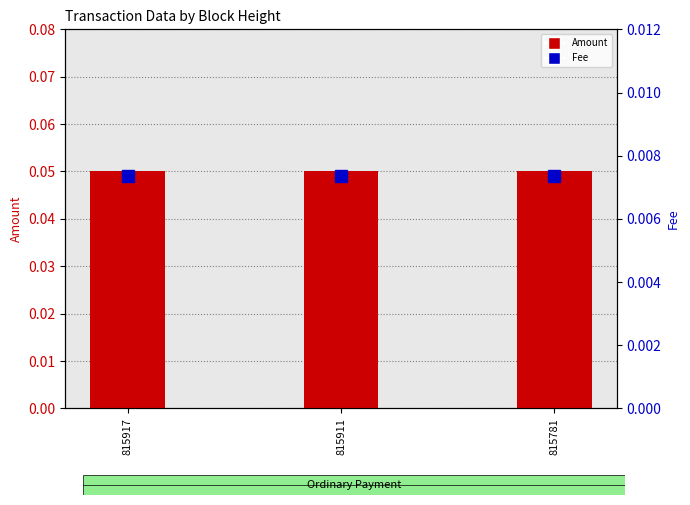

What is the sum of all Amount values?

0.2